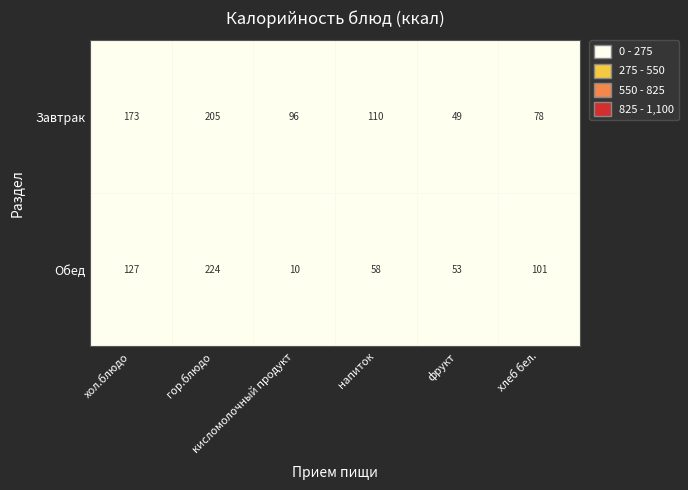

At фрукт, list the series in order from smallest to largest.

Завтрак, Обед